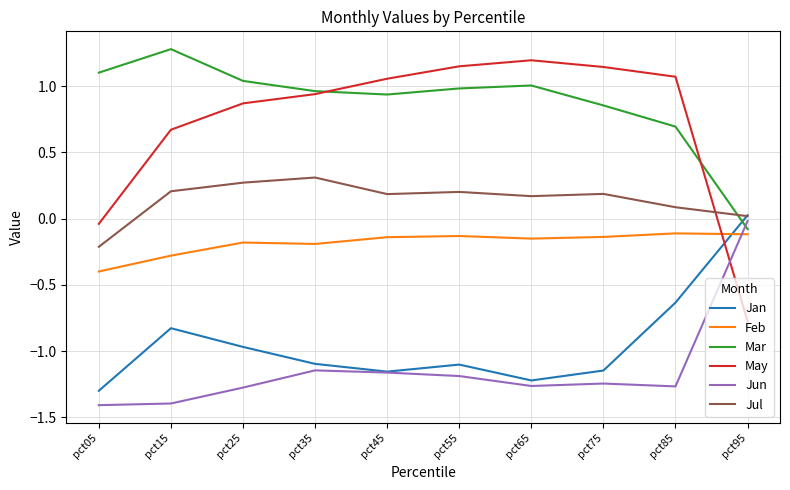

Is the value of Mar at pct45 greater than the value of Jun at pct75?

Yes